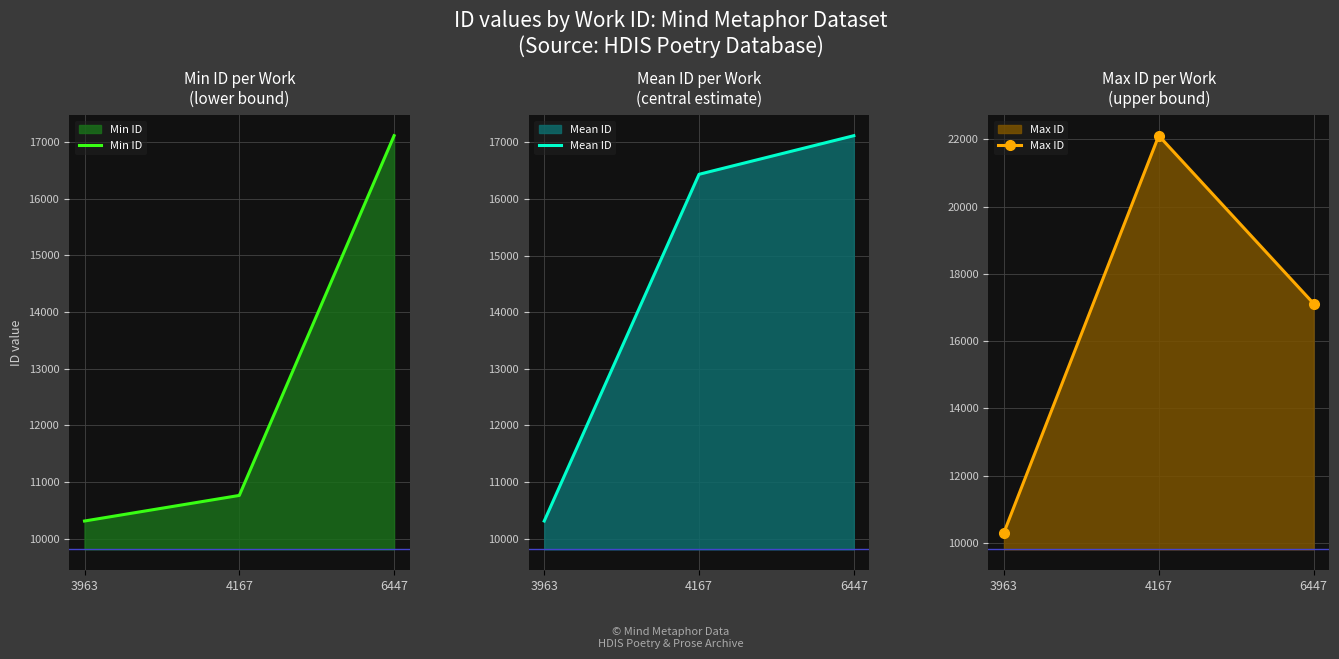

What is the total value across all series at 6447?

51351.0